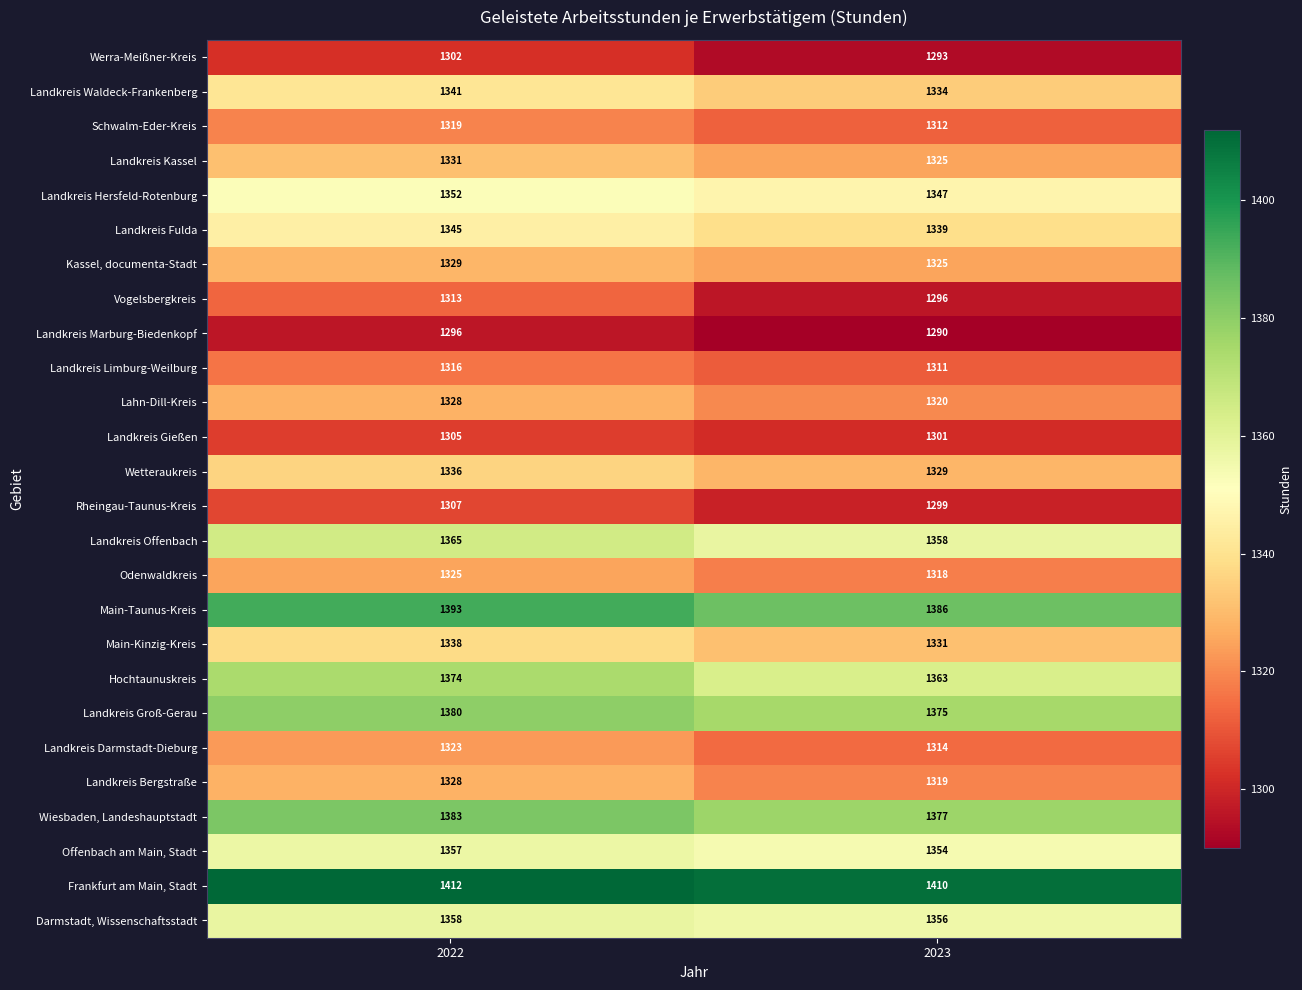

What is the minimum value shown in the chart?

1290